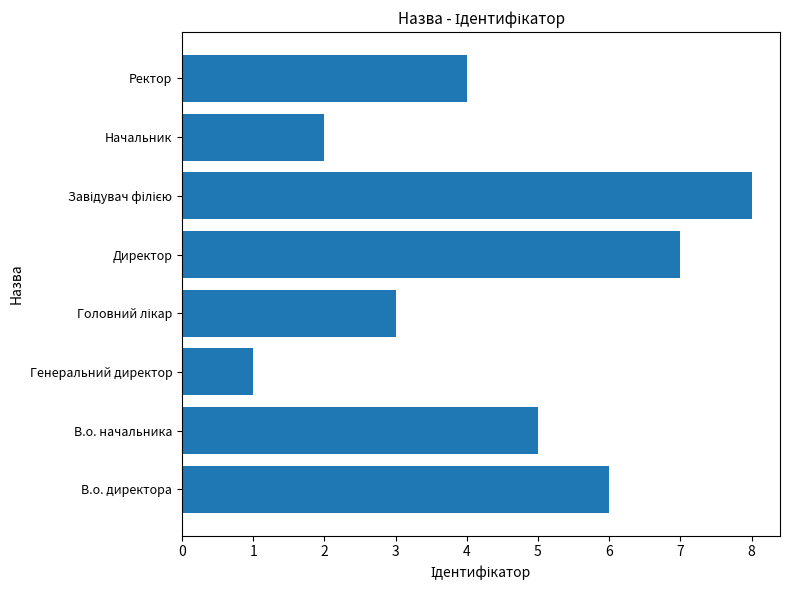

How many distinct data groups are displayed?

1